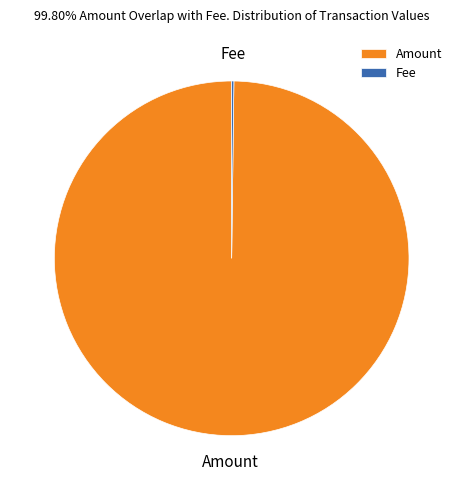

True or false: Amount accounts for 100% of the total.

True